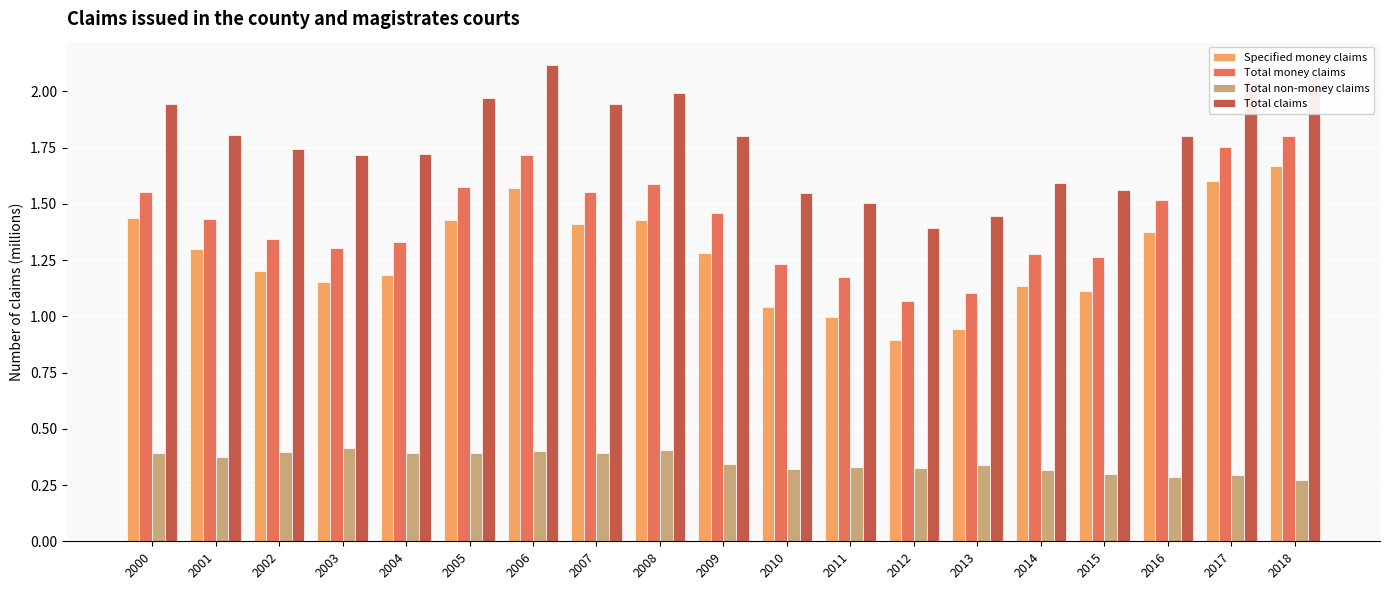

The Total non-money claims series shows 0.4 at 2003. True or false?

True